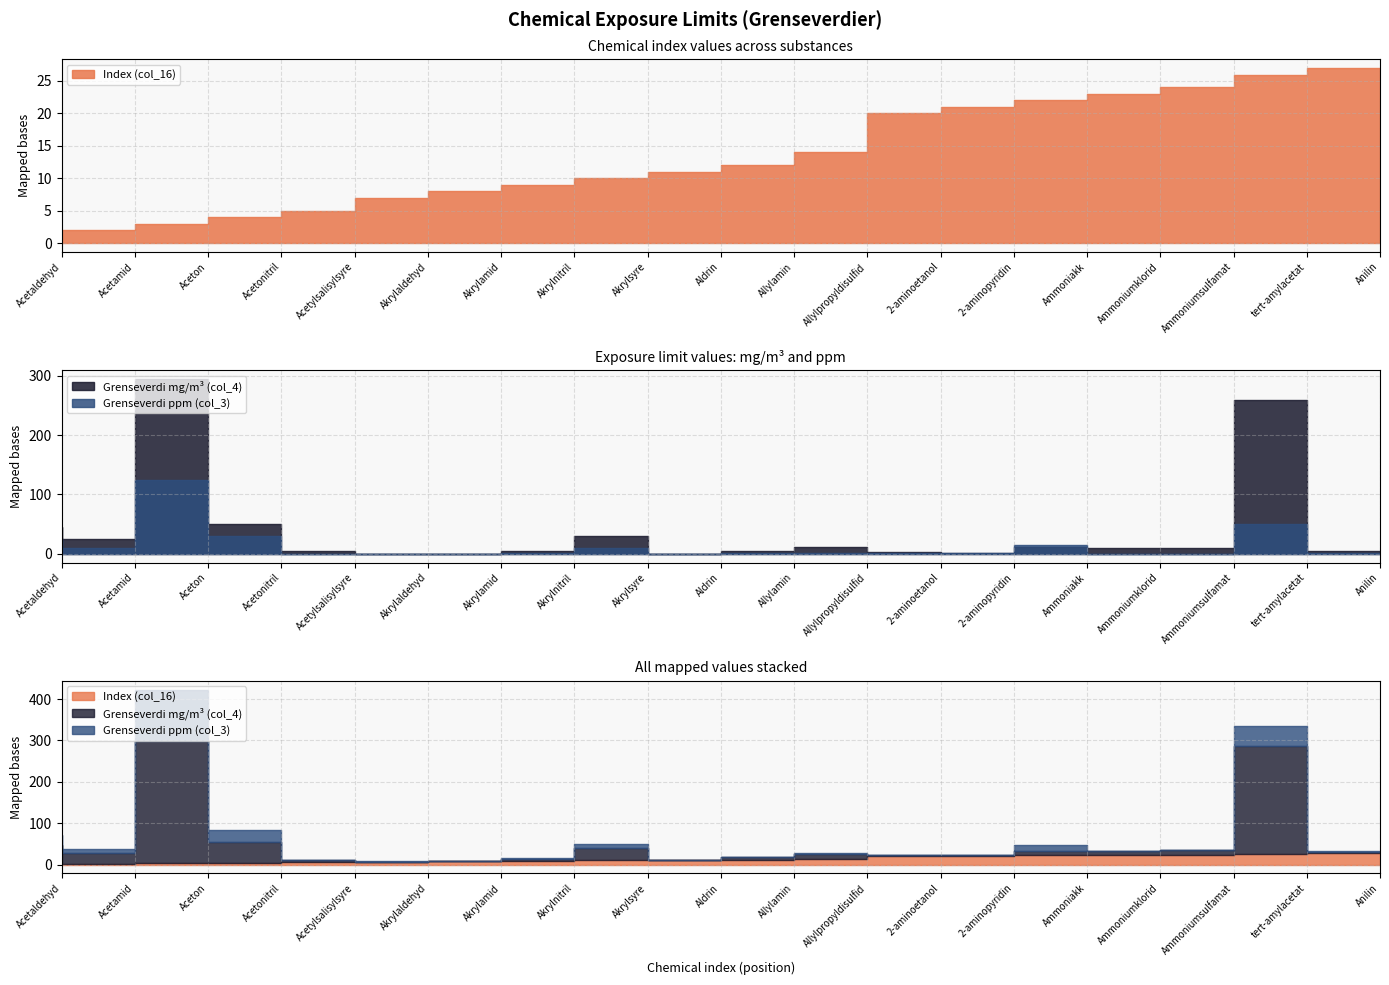

After their last crossing, which series has the higher values: Grenseverdi ppm (col_3) or Index (col_16)?

Index (col_16)